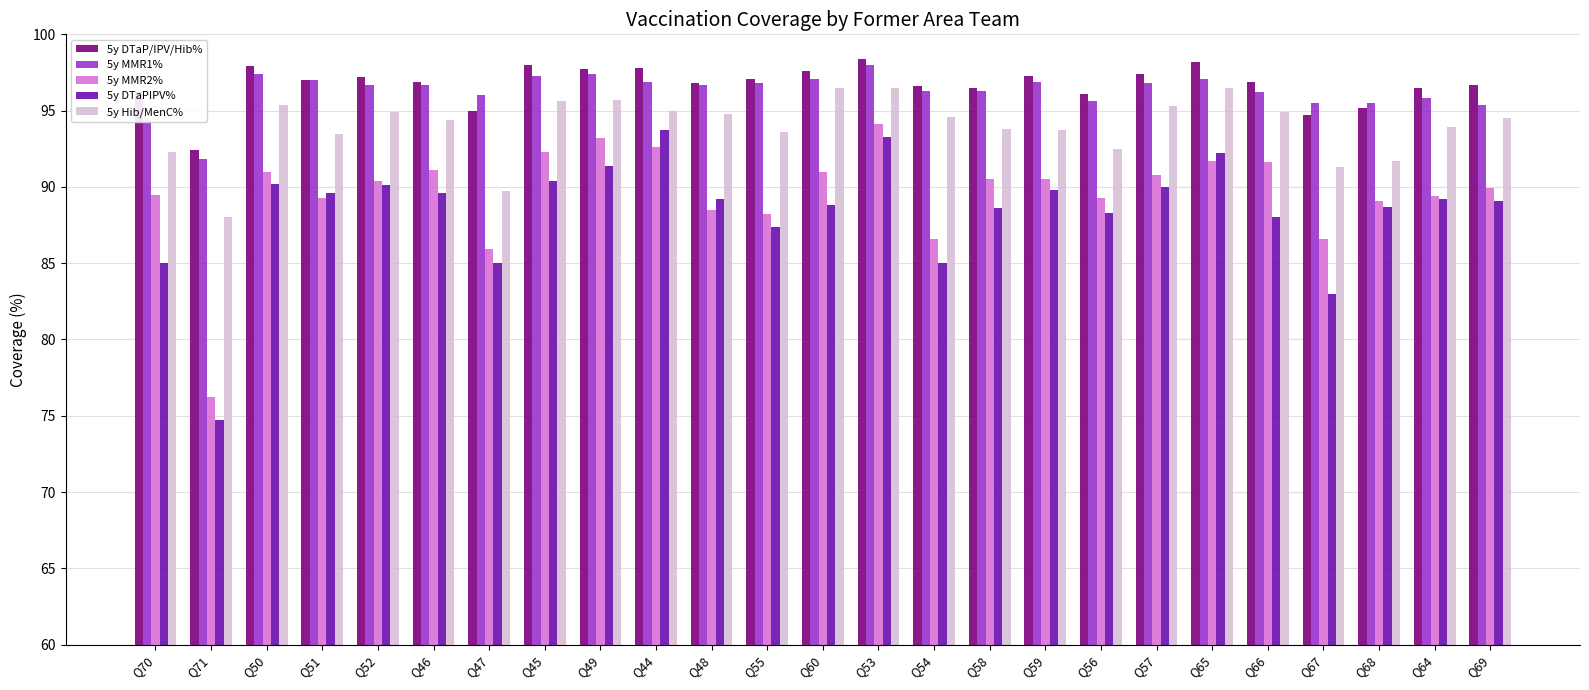

The value of 5y MMR1% at Q45 is 97.3. True or false?

True